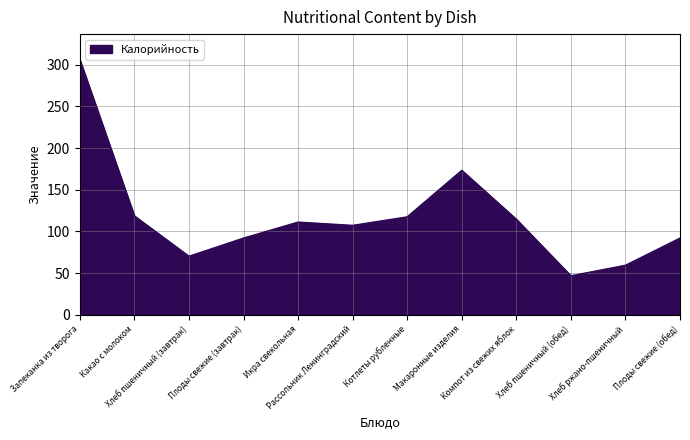

What is the smallest value displayed?

46.8